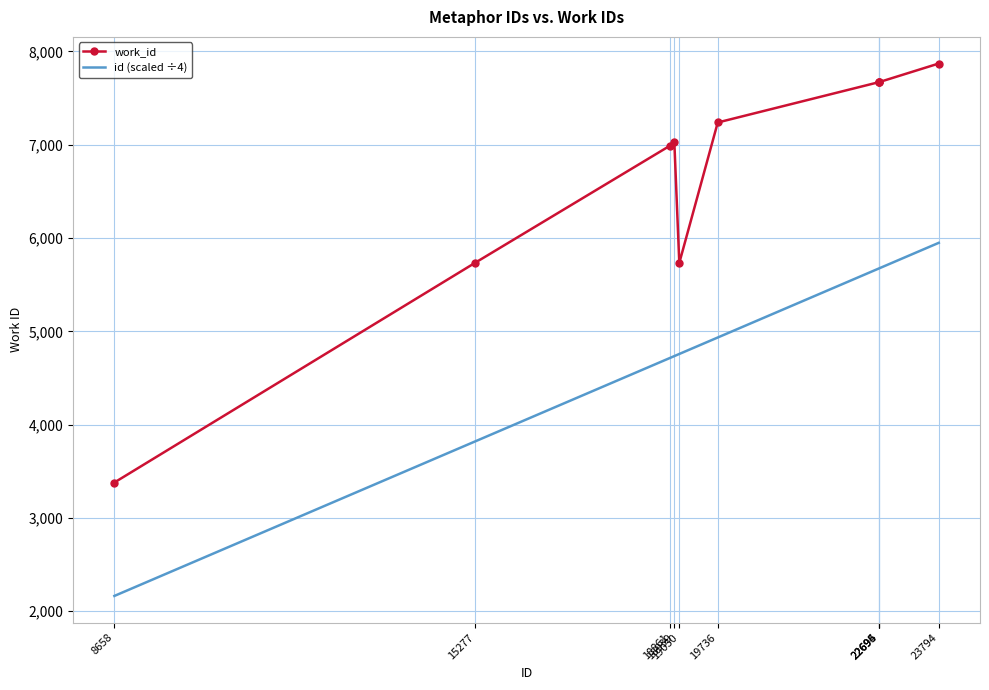

Which series has the largest range (max minus min)?

work_id